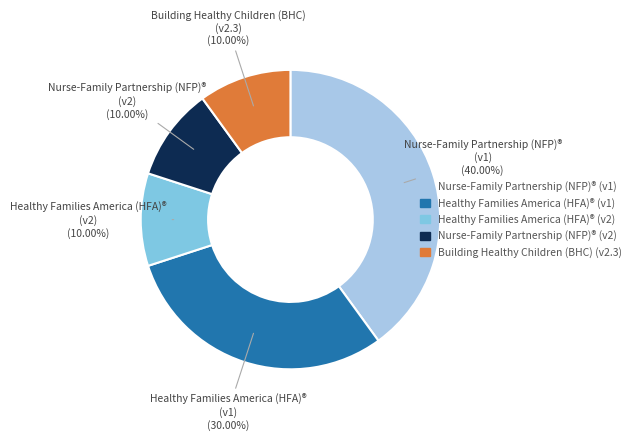

Is there any slice that represents more than half of the pie?

No